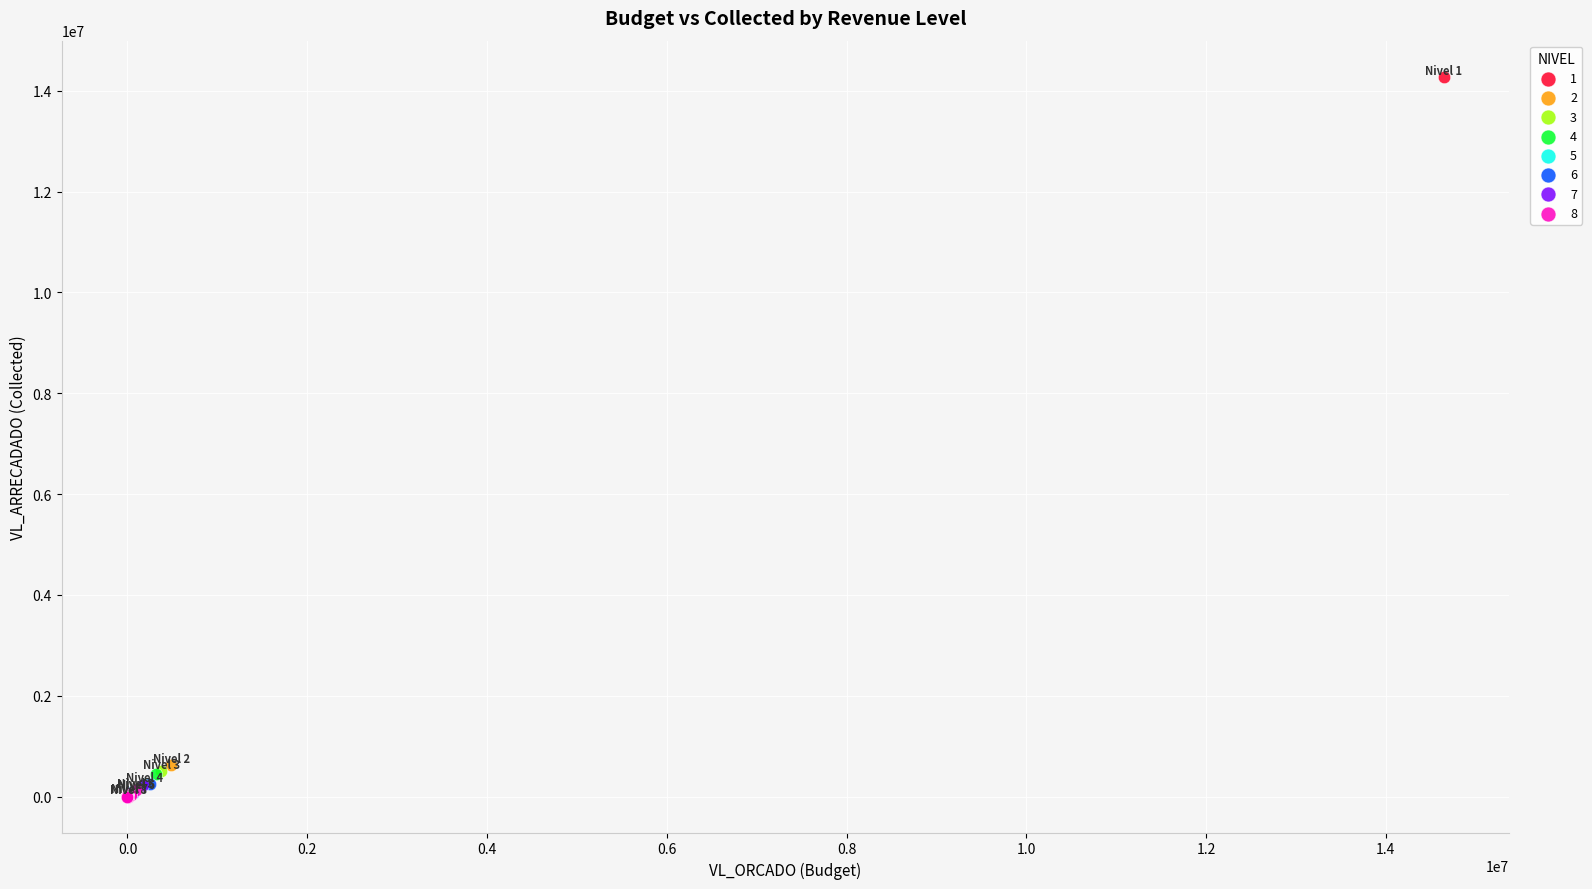

What are all the series names shown in the legend?

1, 2, 3, 4, 5, 6, 7, 8